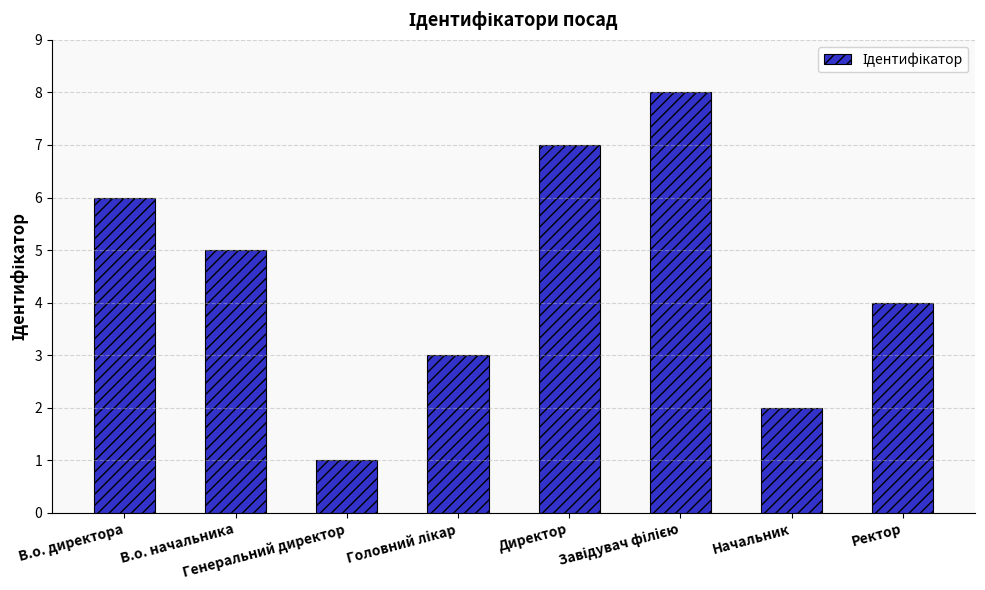

What is the greatest value displayed?

8